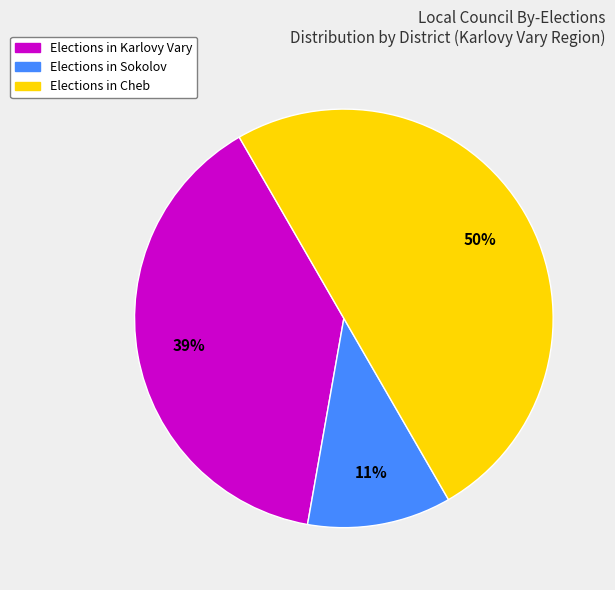

Count the number of slices in the pie.

3